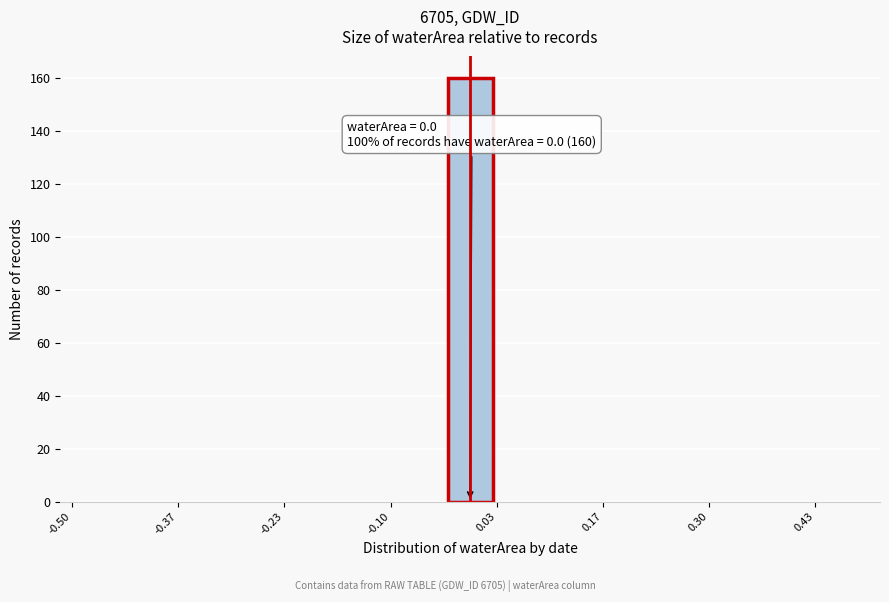

Around what value on the x-axis is the tallest bar? Give the approximate position of its centre, as read against the axis.

0.00